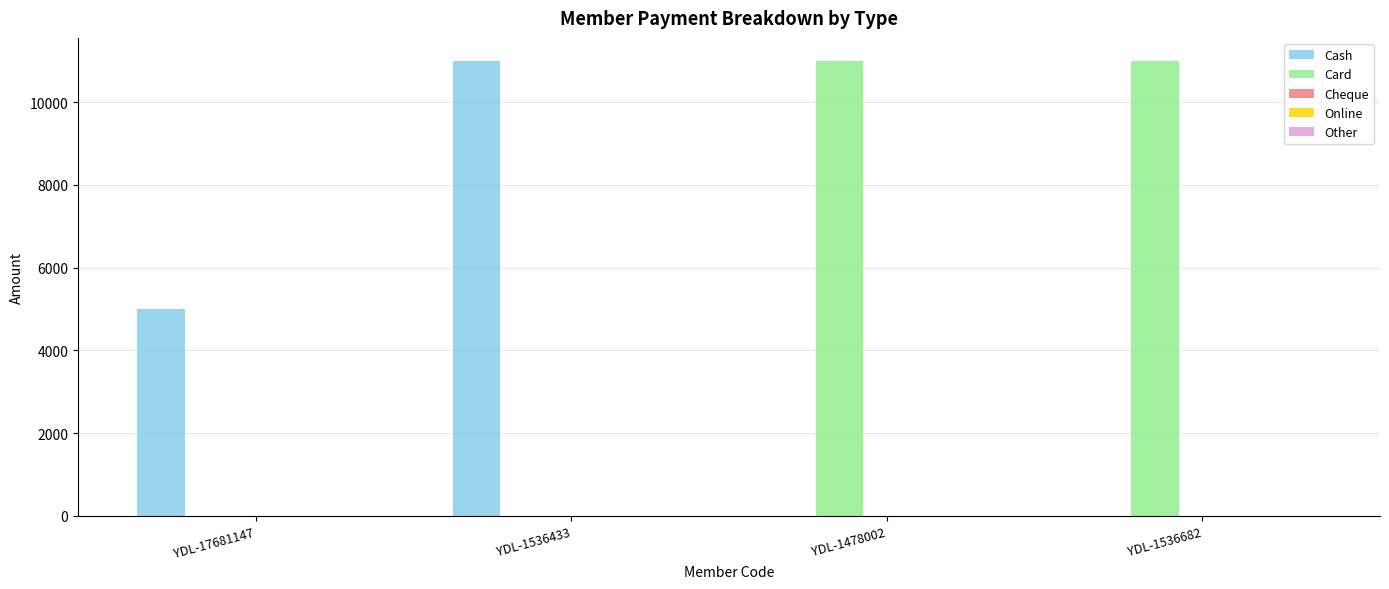

Between YDL-17681147 and YDL-1478002, which series saw the biggest shift?

Card